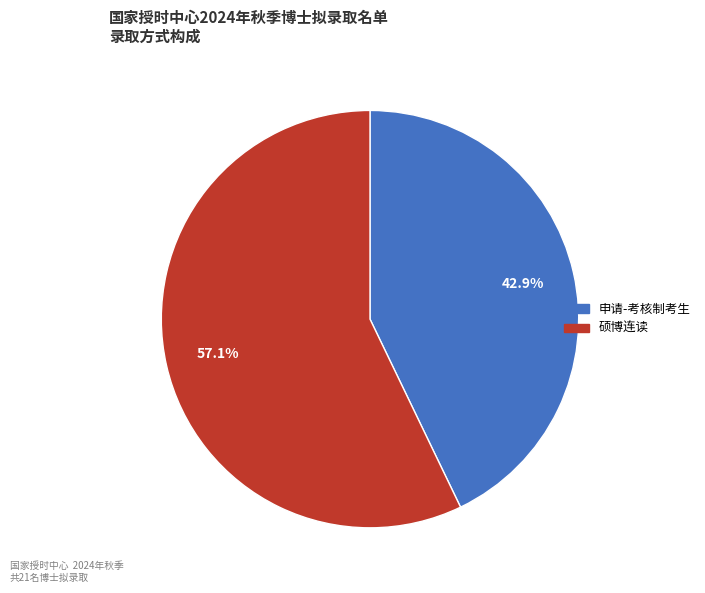

How many slices are in this pie chart?

2